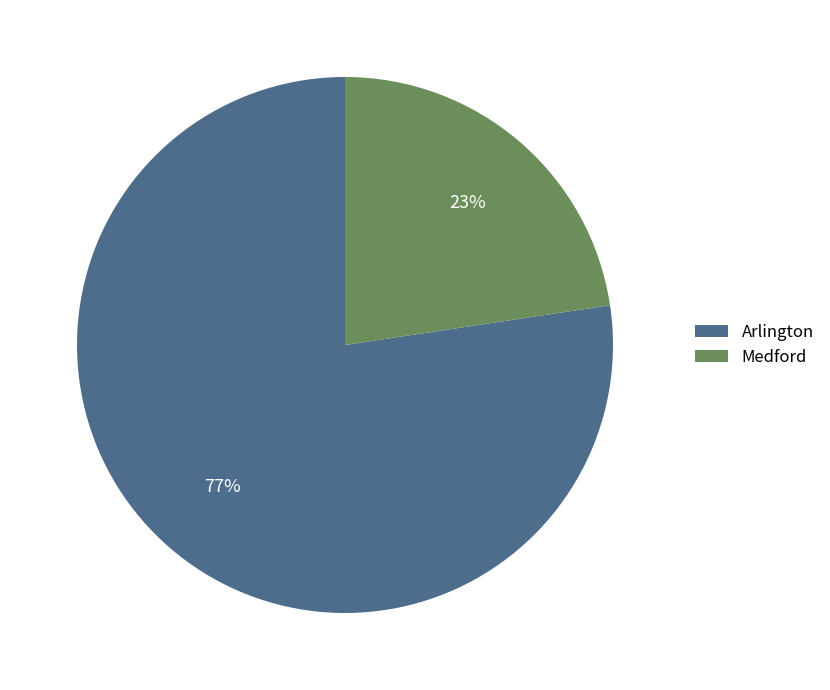

Combined, do Arlington and Medford account for over 50%?

Yes